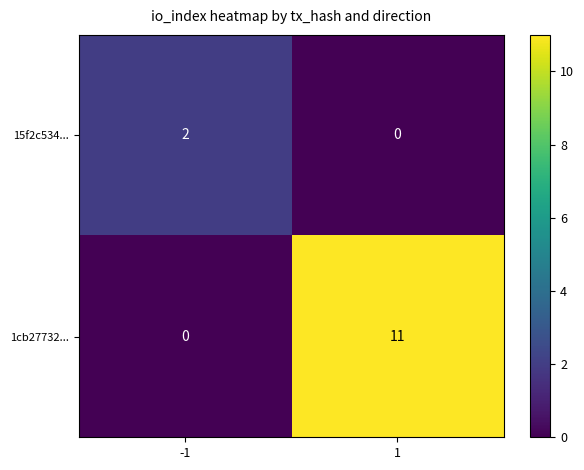

At how many categories does at least one series exceed 4?

1